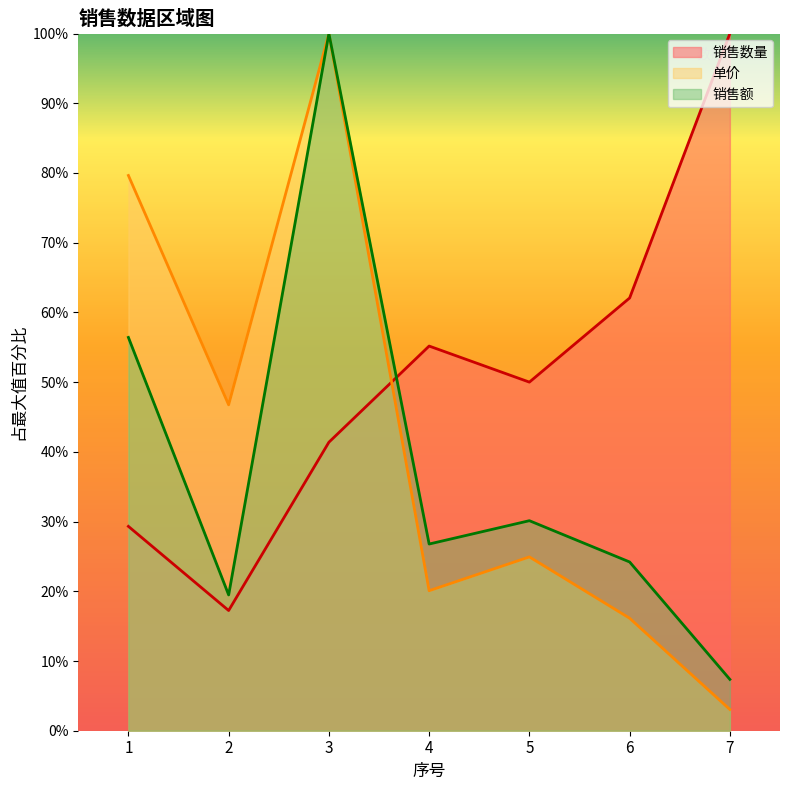

Reading right to left, extract all data points from this chart.

销售数量: 7=100.0	6=62.1	5=50.0	4=55.2	3=41.4	2=17.2	1=29.3
单价: 7=3.0	6=16.1	5=24.9	4=20.1	3=100.0	2=46.7	1=79.6
销售额: 7=7.4	6=24.2	5=30.1	4=26.8	3=100.0	2=19.5	1=56.4